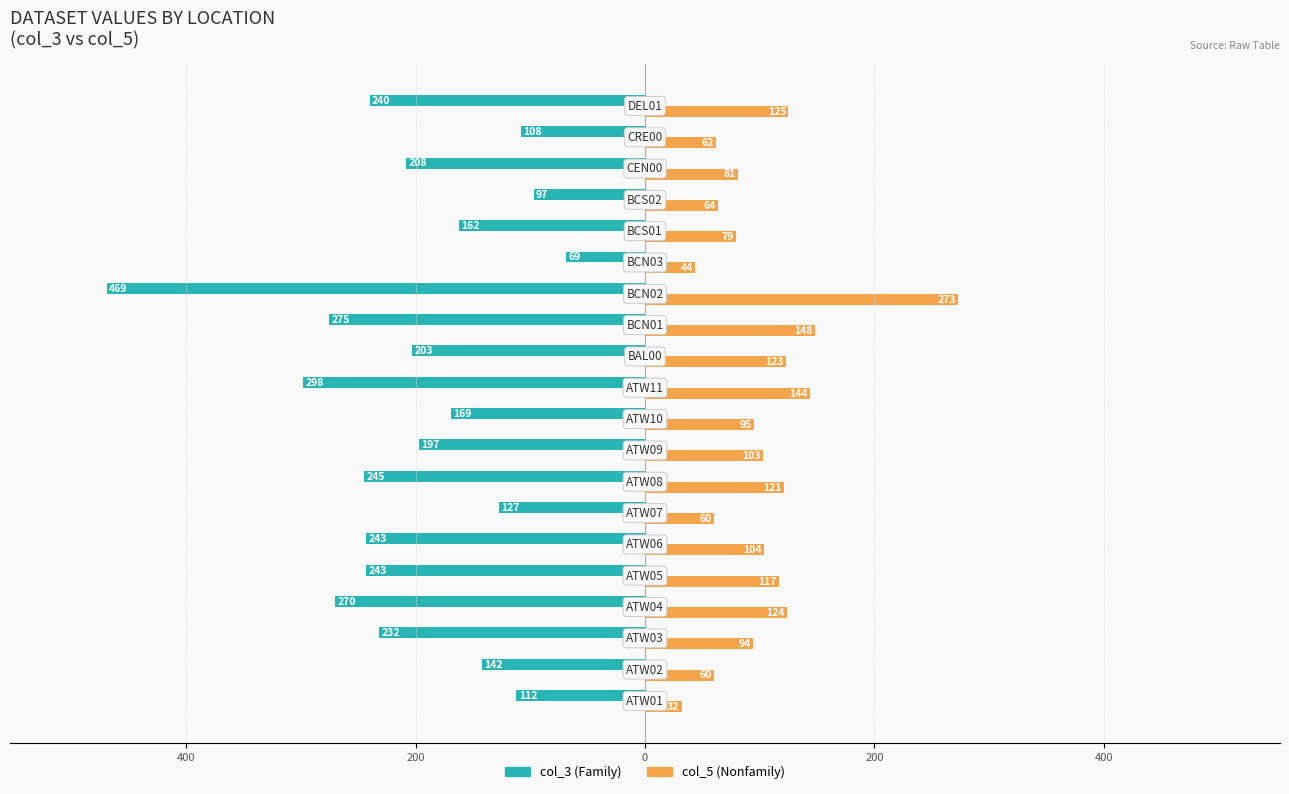

What are all the series names shown in the legend?

col_3 (Family), col_5 (Nonfamily)